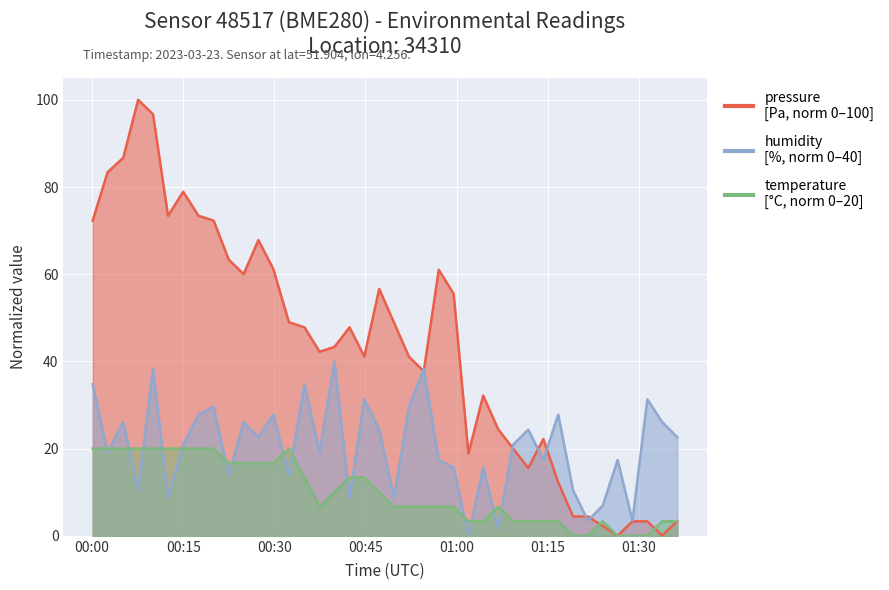

Is the value of temperature at 2023-03-23T00:02:33 greater than the value of pressure at 2023-03-23T01:21:37?

Yes